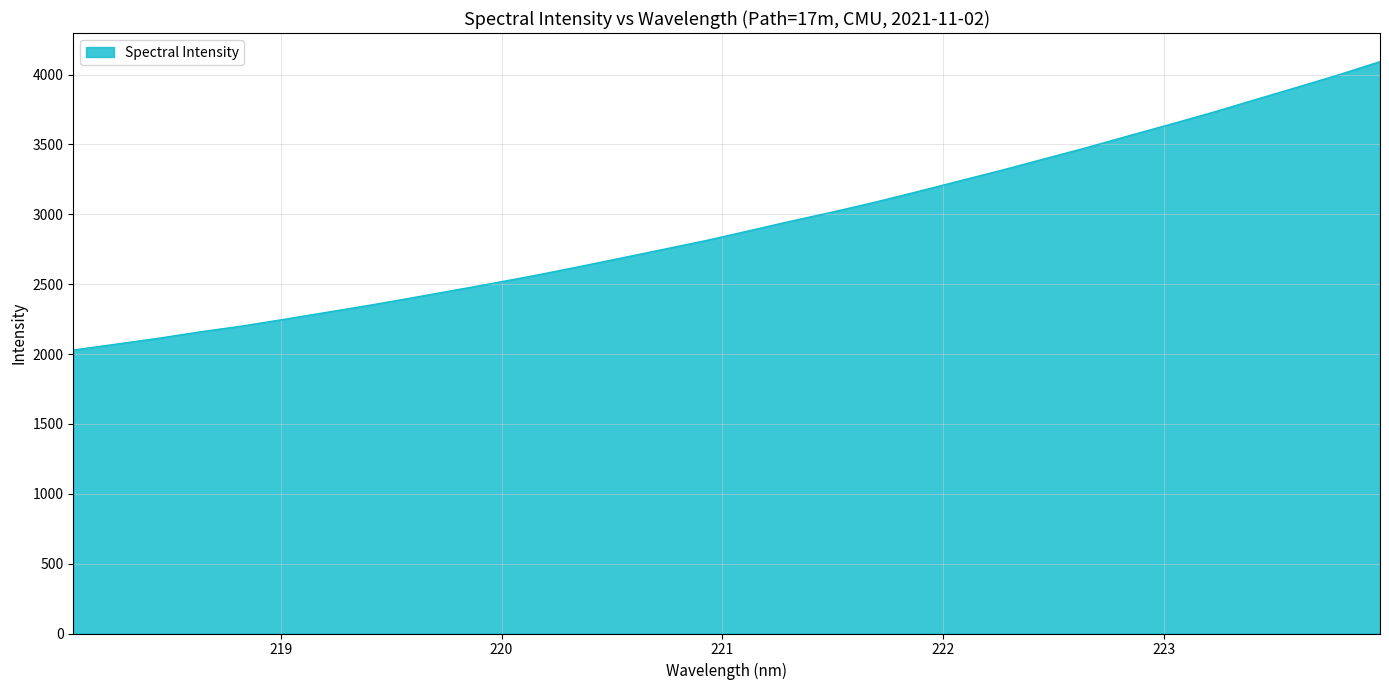

How many categories are shown in the chart?

32